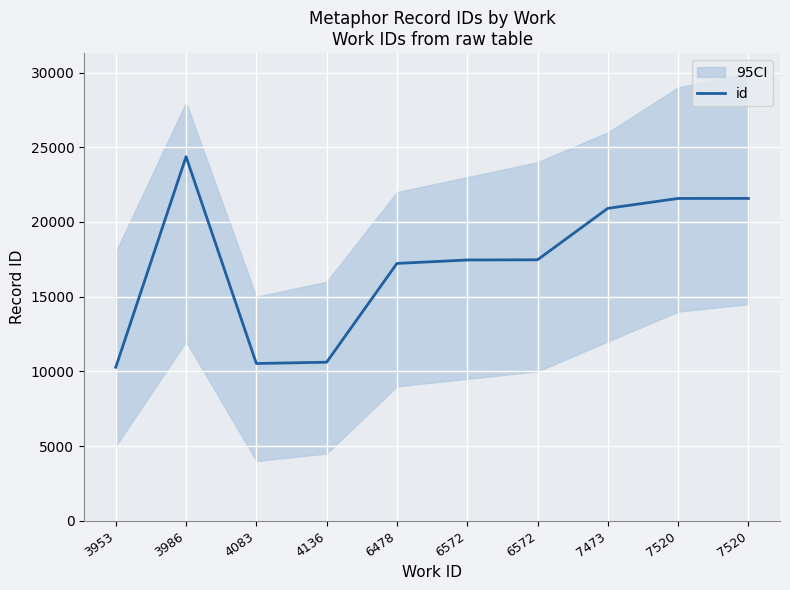

What is the minimum value shown in the chart?

10278